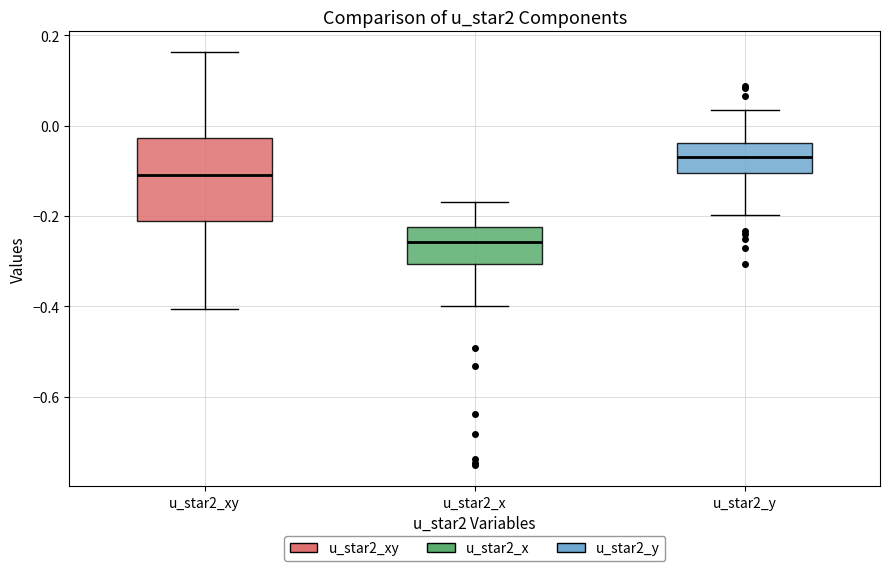

Reading left to right, read every box against the y-axis: the position of its median line, the range the box covers, and the ends of its whiskers. The values are not printed on the chart, so give them approximately, as read against the axis.

u_star2_xy: median -0.10, box -0.22 to -0.02, whiskers -0.40 to 0.16
u_star2_x: median -0.26, box -0.30 to -0.22, whiskers -0.40 to -0.16
u_star2_y: median -0.06, box -0.10 to -0.04, whiskers -0.20 to 0.04